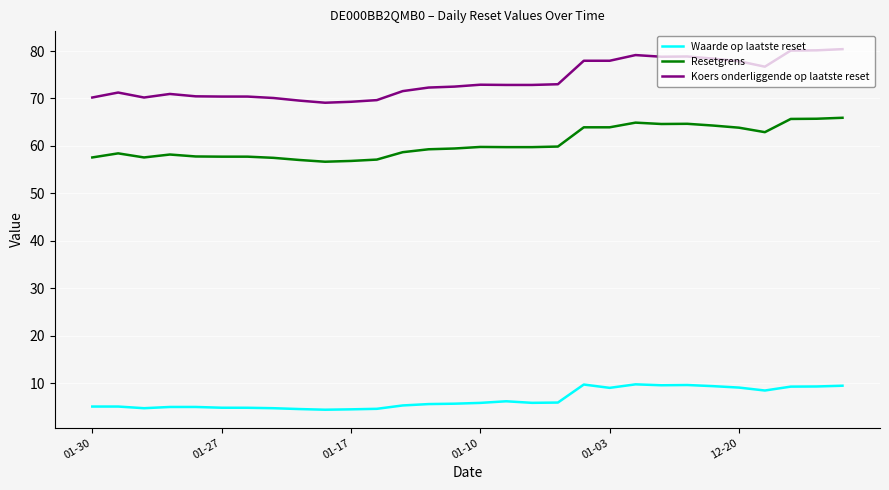

Which series has the largest range (max minus min)?

Koers onderliggende op laatste reset